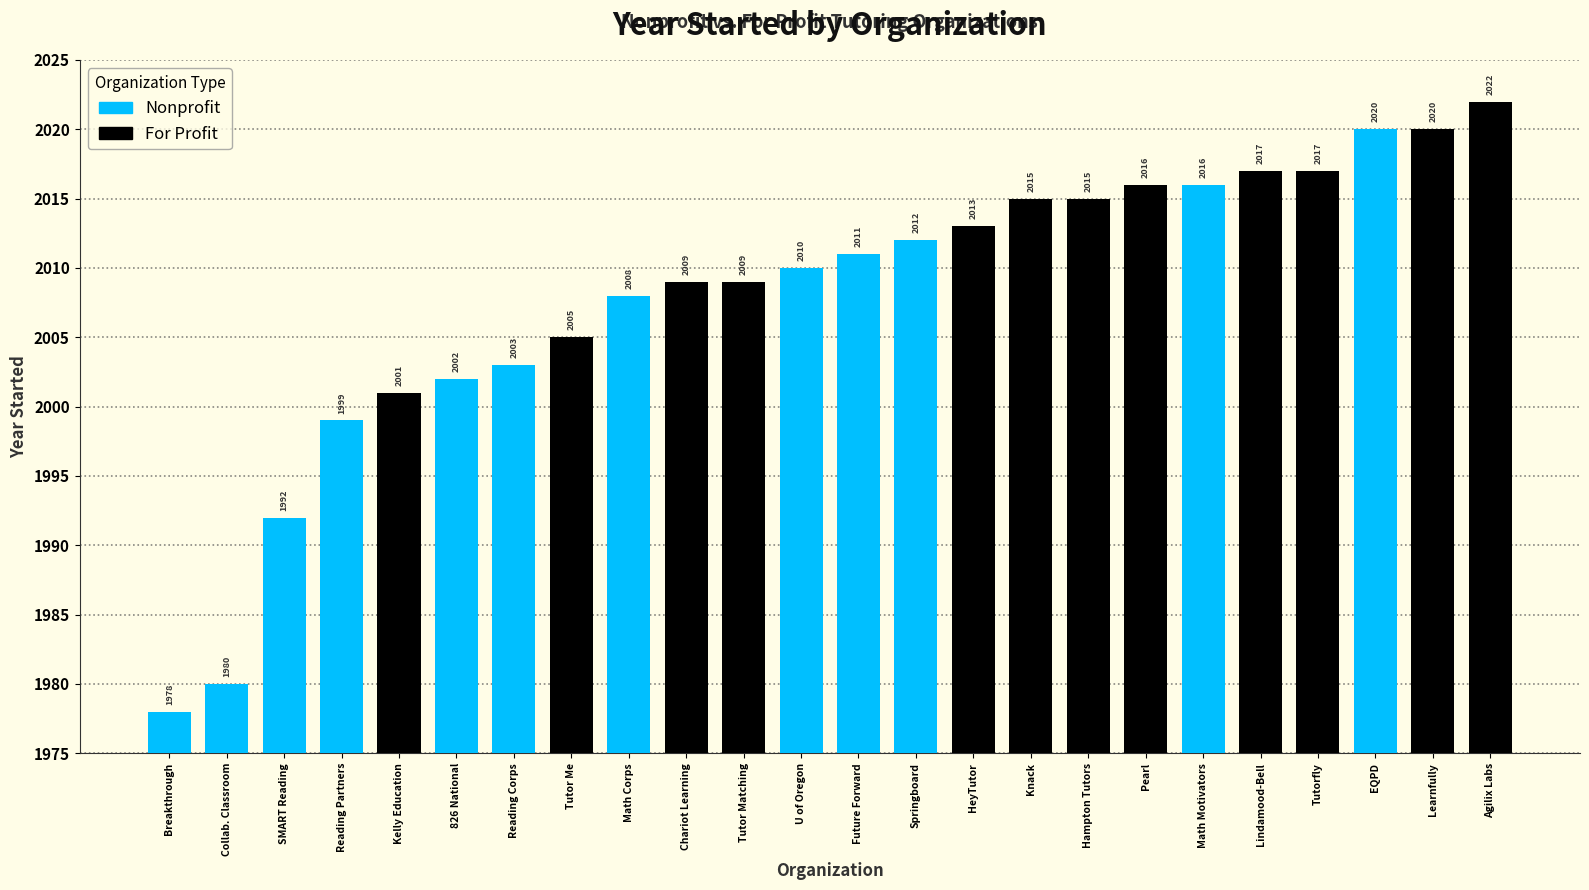

At which label is the value closest to 2000?

Reading Partners